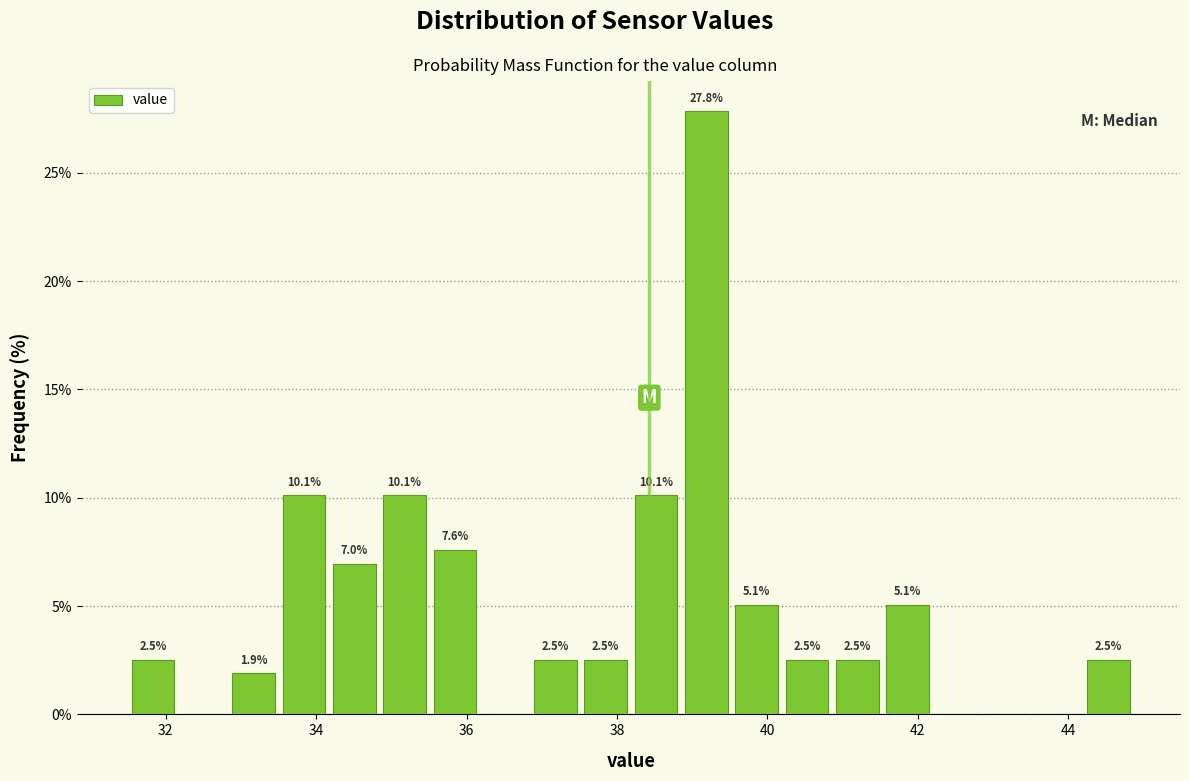

Read against the x-axis, roughly where is the centre of the tallest bar?

39.2